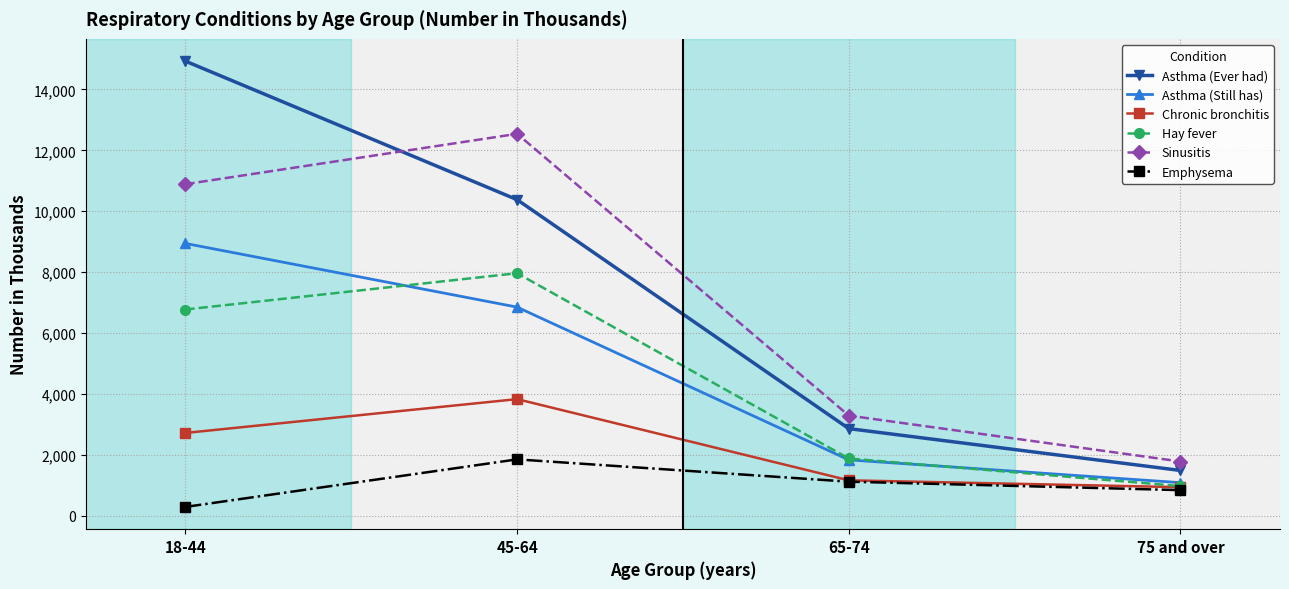

Reading right to left, extract all data points from this chart.

Asthma (Ever had): 1489	2863	10380	14929
Asthma (Still has): 1088	1837	6852	8943
Chronic bronchitis: 940	1165	3831	2721
Hay fever: 975	1882	7965	6774
Sinusitis: 1783	3291	12542	10889
Emphysema: 843	1121	1853	292